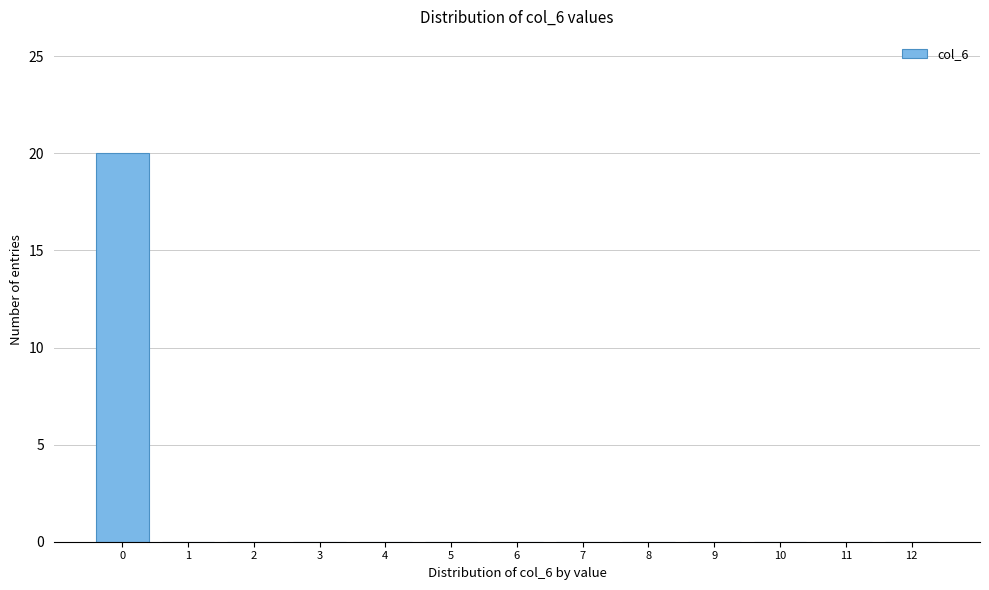

Reading right to left, transcribe all the data shown in this chart.

12=0	11=0	10=0	9=0	8=0	7=0	6=0	5=0	4=0	3=0	2=0	1=0	0=20